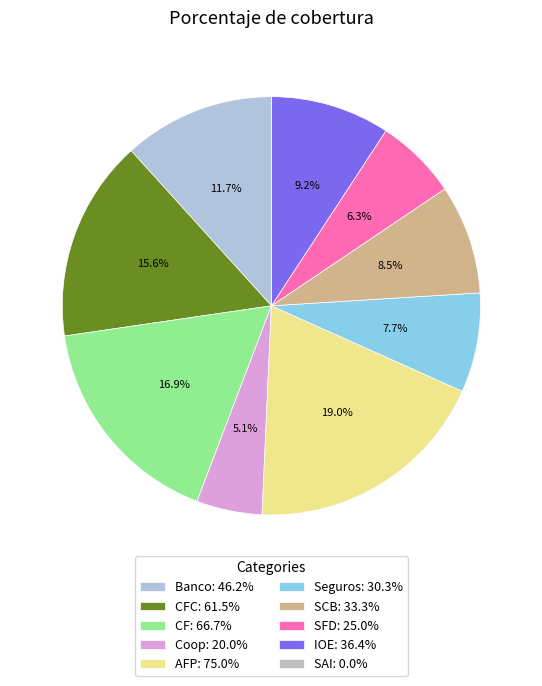

What is the smallest slice in the pie chart?

SAI